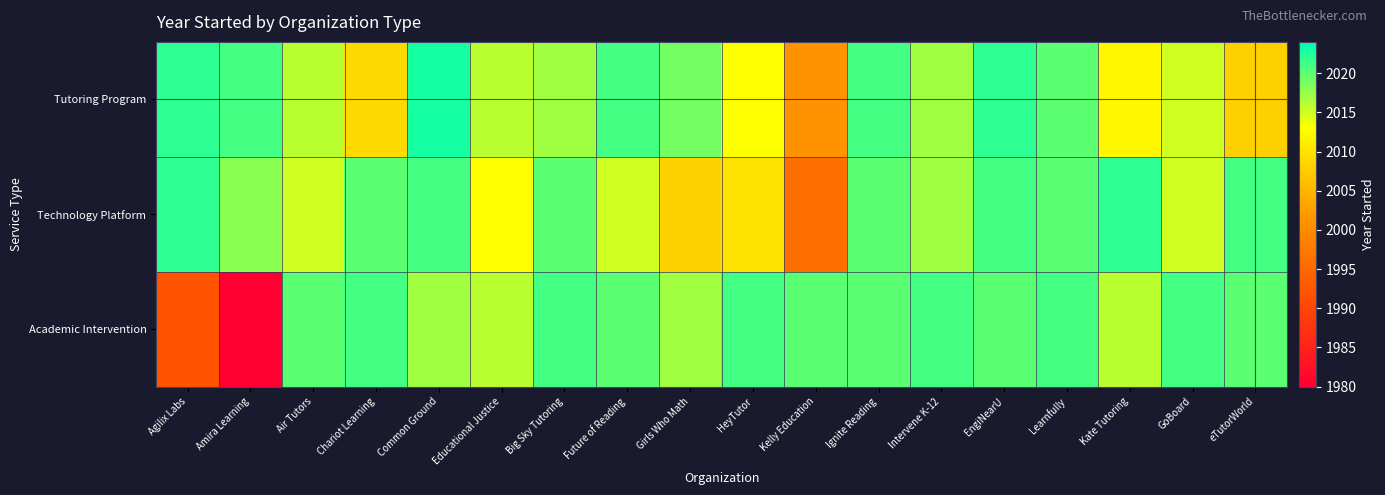

What is the difference between the highest and lowest values at Kate Tutoring?

10